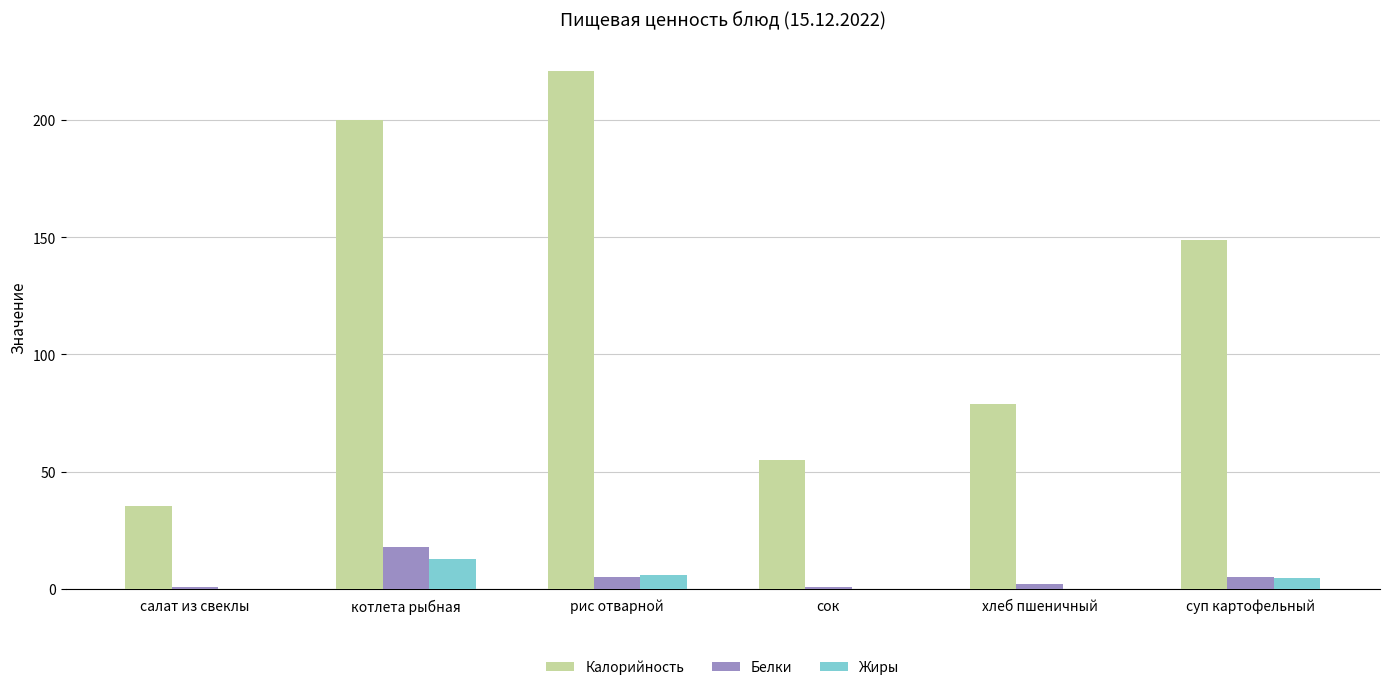

What is the highest value of the Калорийность series?

221.0